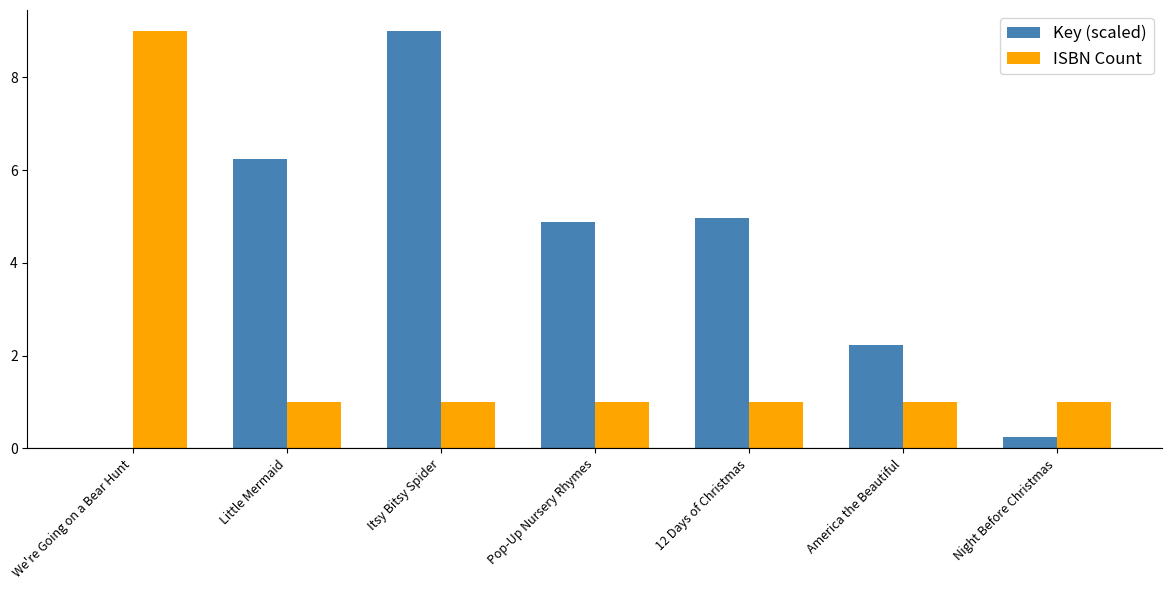

Are the bars grouped side by side (vs. stacked)?

Yes